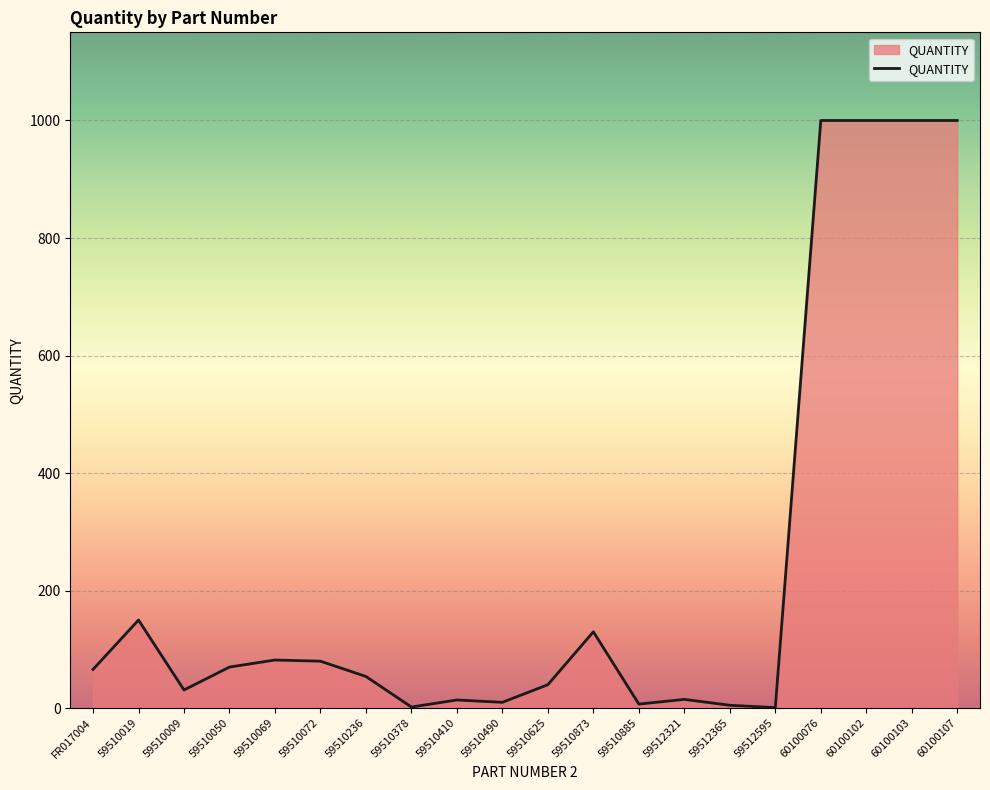

What is the maximum value shown in the chart?

1000